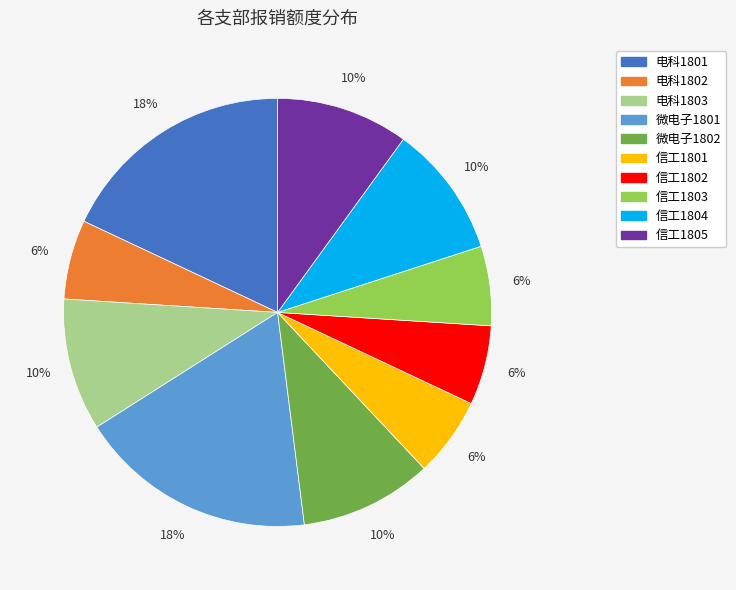

Is the sum of 电科1803 and 信工1802 greater than half?

No